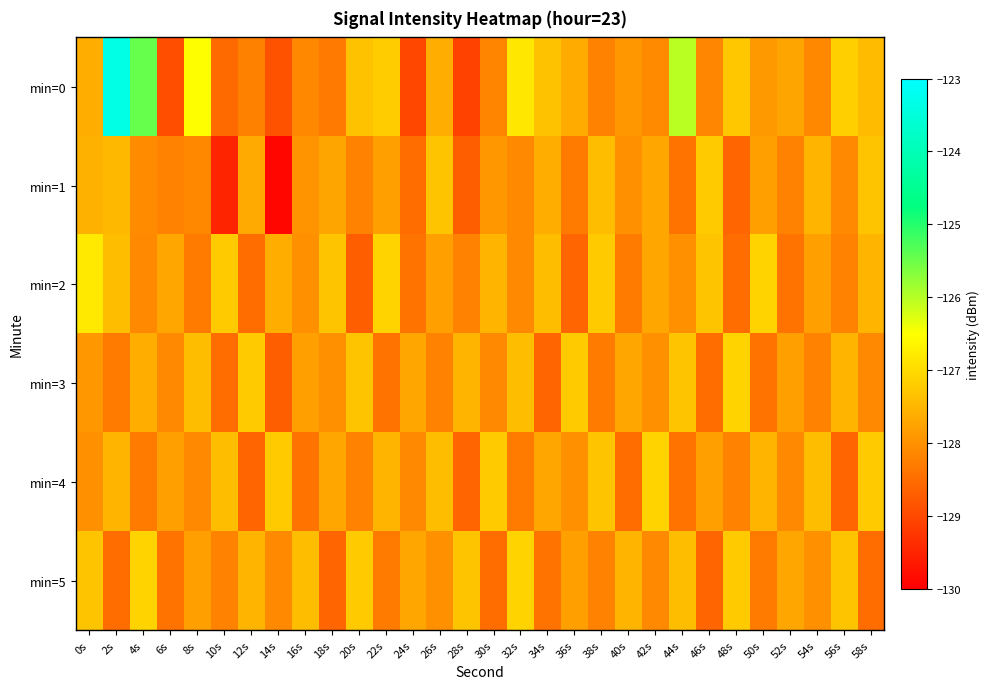

Reading left to right, list all the values displayed in this chart.

min=0: 0s=-127.6	2s=-123.4	4s=-125.5	6s=-128.9	8s=-126.5	10s=-128.5	12s=-128.2	14s=-128.9	16s=-128.1	18s=-128.3	20s=-127.3	22s=-127.2	24s=-129.0	26s=-127.6	28s=-129.1	30s=-128.2	32s=-126.8	34s=-127.3	36s=-127.6	38s=-128.2	40s=-127.9	42s=-128.1	44s=-126.0	46s=-128.2	48s=-127.3	50s=-127.9	52s=-127.7	54s=-128.1	56s=-127.1	58s=-127.4
min=1: 0s=-127.6	2s=-127.5	4s=-128.1	6s=-128.2	8s=-128.1	10s=-129.5	12s=-127.7	14s=-129.9	16s=-128.0	18s=-127.7	20s=-128.2	22s=-127.8	24s=-128.5	26s=-127.3	28s=-128.7	30s=-127.9	32s=-128.1	34s=-127.6	36s=-128.3	38s=-127.4	40s=-128.0	42s=-127.7	44s=-128.4	46s=-127.2	48s=-128.6	50s=-127.8	52s=-128.2	54s=-127.5	56s=-128.1	58s=-127.3
min=2: 0s=-126.8	2s=-127.4	4s=-128.1	6s=-127.7	8s=-128.3	10s=-127.2	12s=-128.5	14s=-127.6	16s=-128.0	18s=-127.3	20s=-128.7	22s=-127.1	24s=-128.4	26s=-127.8	28s=-128.2	30s=-127.5	32s=-128.1	34s=-127.4	36s=-128.6	38s=-127.2	40s=-128.3	42s=-127.7	44s=-128.0	46s=-127.3	48s=-128.5	50s=-127.1	52s=-128.4	54s=-127.8	56s=-128.2	58s=-127.5
min=3: 0s=-127.9	2s=-128.3	4s=-127.6	6s=-128.1	8s=-127.4	10s=-128.5	12s=-127.2	14s=-128.7	16s=-127.8	18s=-128.0	20s=-127.3	22s=-128.4	24s=-127.7	26s=-128.2	28s=-127.5	30s=-128.1	32s=-127.4	34s=-128.6	36s=-127.2	38s=-128.3	40s=-127.7	42s=-128.0	44s=-127.3	46s=-128.5	48s=-127.1	50s=-128.4	52s=-127.8	54s=-128.2	56s=-127.5	58s=-128.1
min=4: 0s=-128.0	2s=-127.5	4s=-128.3	6s=-127.8	8s=-128.1	10s=-127.4	12s=-128.6	14s=-127.2	16s=-128.4	18s=-127.7	20s=-128.2	22s=-127.5	24s=-128.1	26s=-127.4	28s=-128.6	30s=-127.2	32s=-128.3	34s=-127.7	36s=-128.0	38s=-127.3	40s=-128.5	42s=-127.1	44s=-128.4	46s=-127.8	48s=-128.2	50s=-127.5	52s=-128.1	54s=-127.4	56s=-128.6	58s=-127.2
min=5: 0s=-127.3	2s=-128.5	4s=-127.1	6s=-128.4	8s=-127.8	10s=-128.2	12s=-127.5	14s=-128.1	16s=-127.4	18s=-128.6	20s=-127.2	22s=-128.3	24s=-127.7	26s=-128.0	28s=-127.3	30s=-128.5	32s=-127.1	34s=-128.4	36s=-127.8	38s=-128.2	40s=-127.5	42s=-128.1	44s=-127.4	46s=-128.6	48s=-127.2	50s=-128.3	52s=-127.7	54s=-128.0	56s=-127.3	58s=-128.5